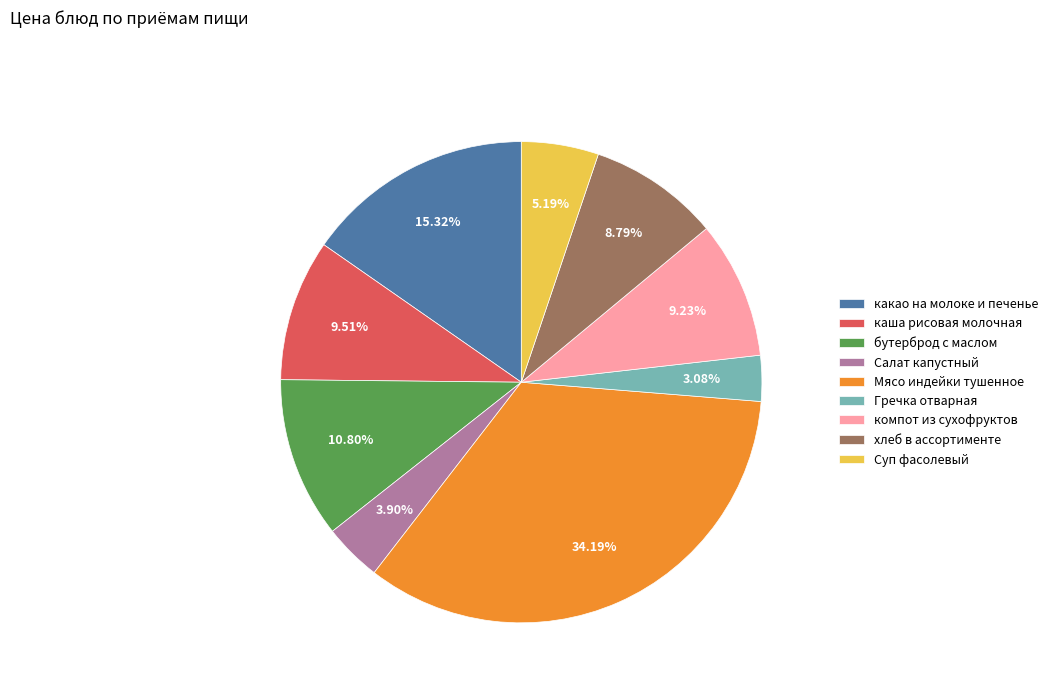

To the nearest percent, what is the average slice percentage?

11%